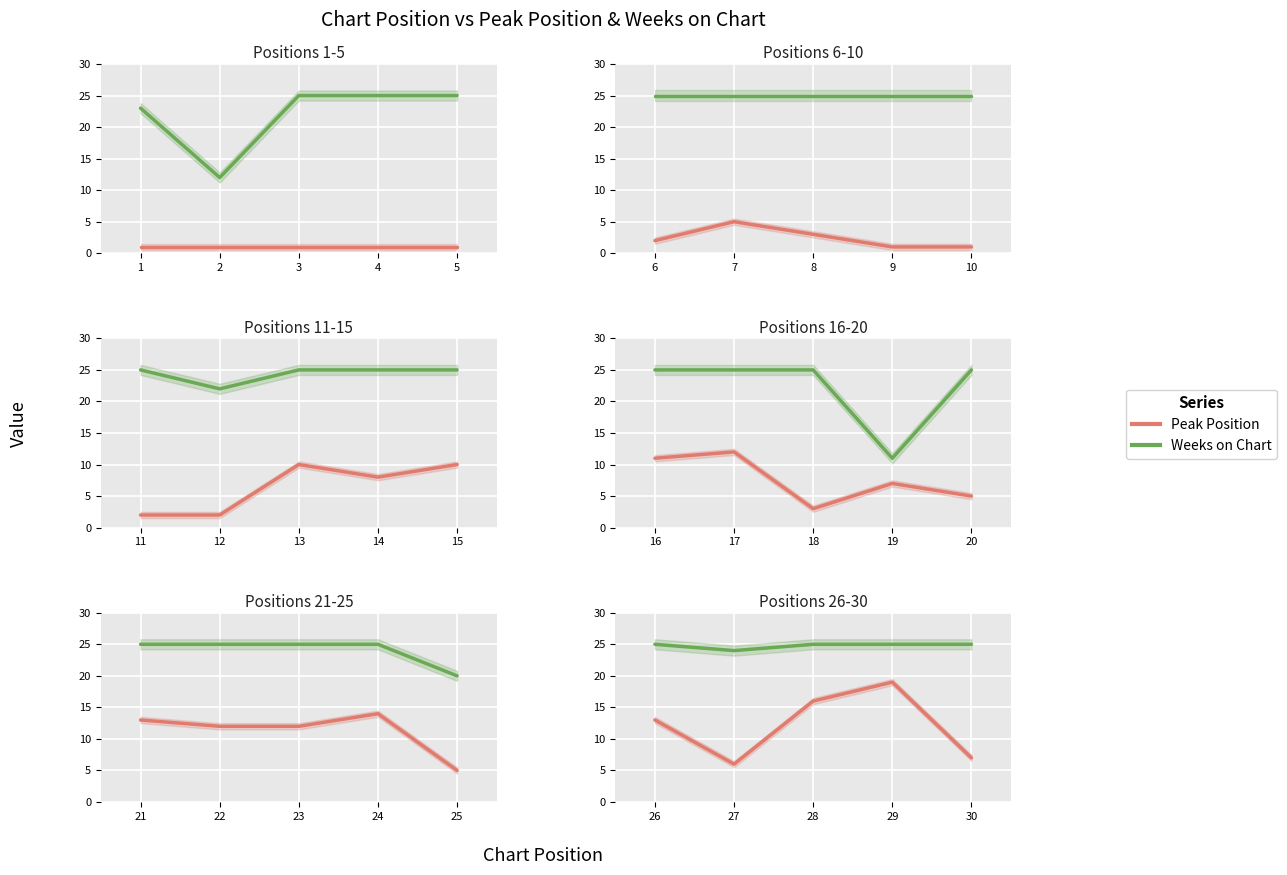

At which category does Peak Position reach its first local valley?

27